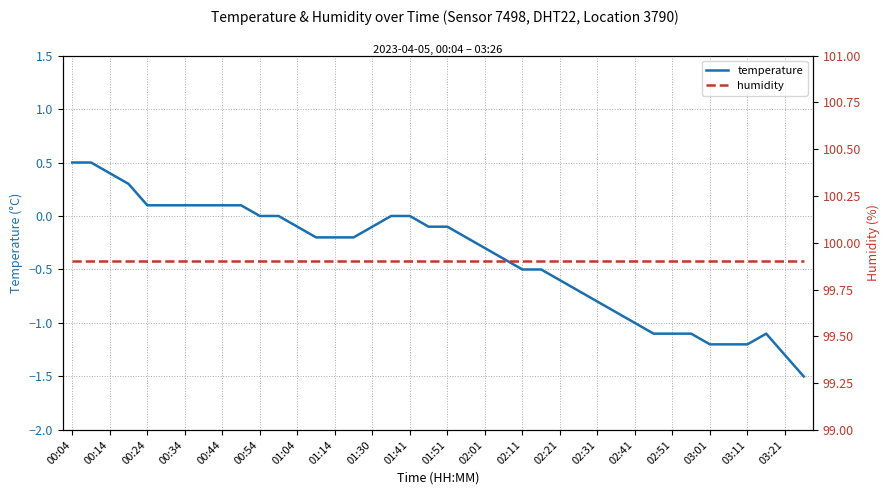

True or false: temperature and humidity intersect in this chart.

False